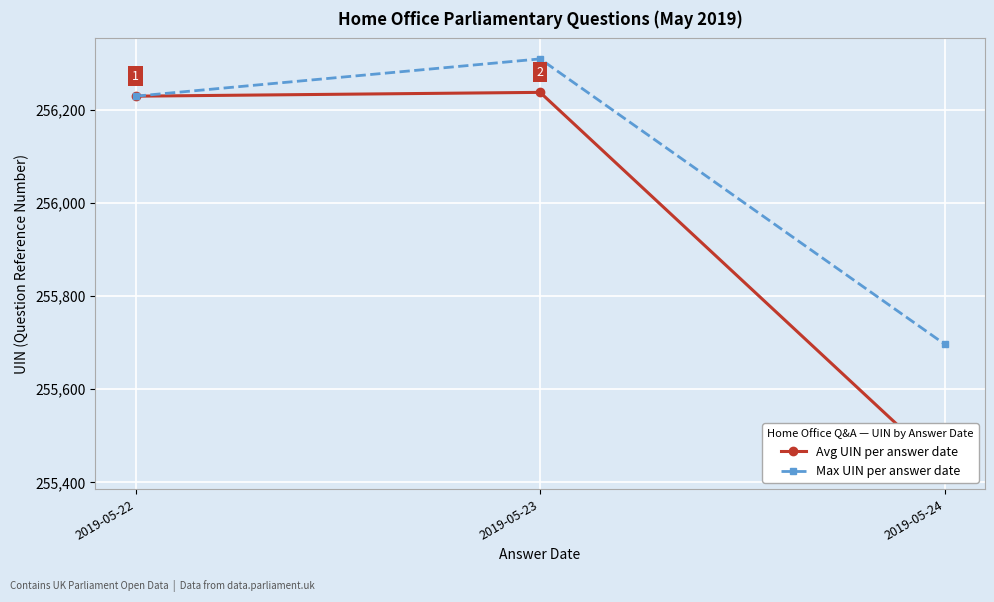

Reading left to right, transcribe all the data shown in this chart.

Avg UIN per answer date: 2019-05-22=256229.0	2019-05-23=256237.2	2019-05-24=255429.7
Max UIN per answer date: 2019-05-22=256229.0	2019-05-23=256309.0	2019-05-24=255697.0